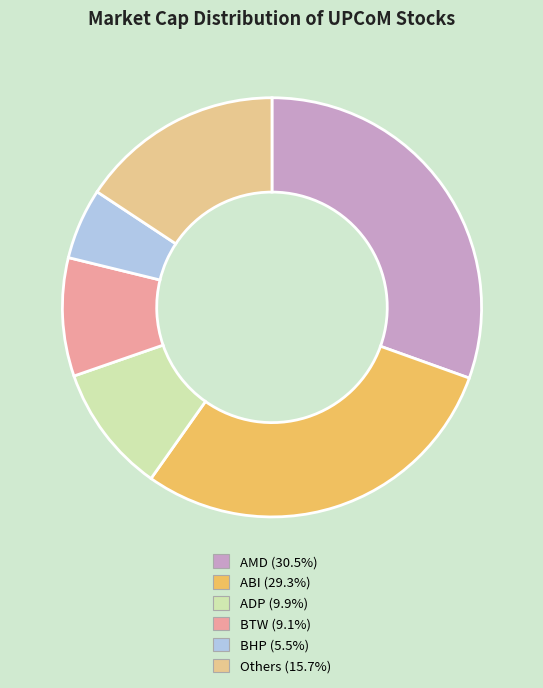

How many slices are in this pie chart?

6